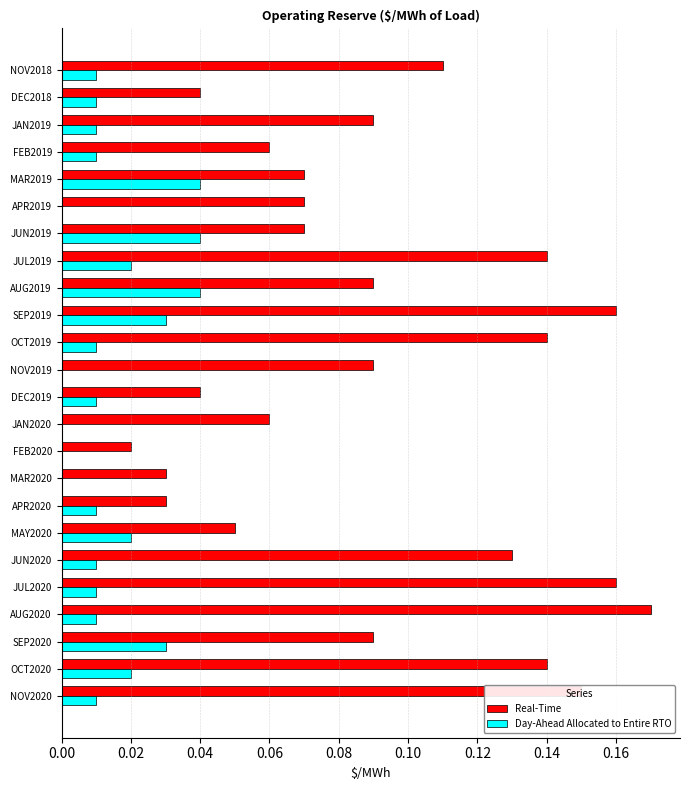

The Real-Time series shows 0.0 at DEC2019. True or false?

True